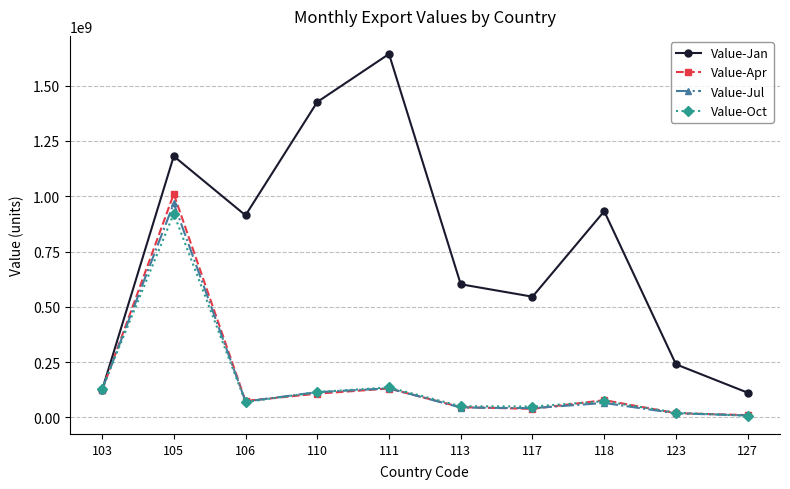

Where is the first local minimum for Value-Jul?

106